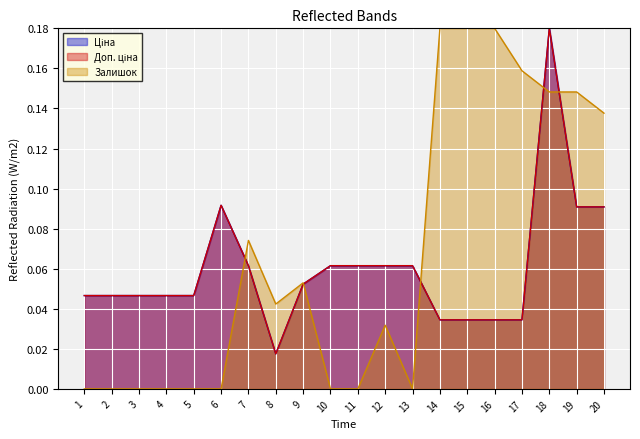

What is the maximum value shown in the chart?

0.2